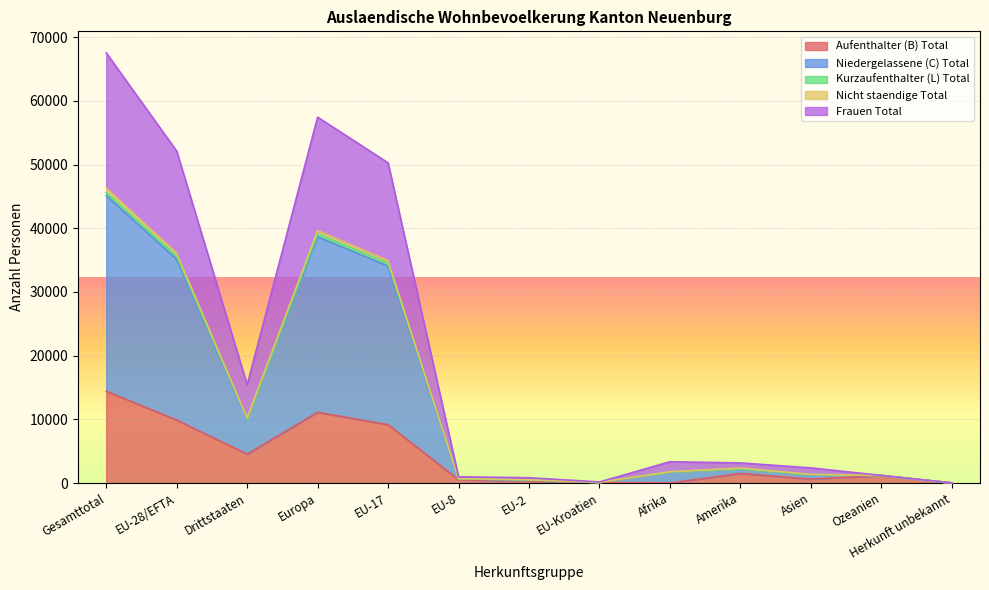

At how many categories does at least one series exceed 16613?

4